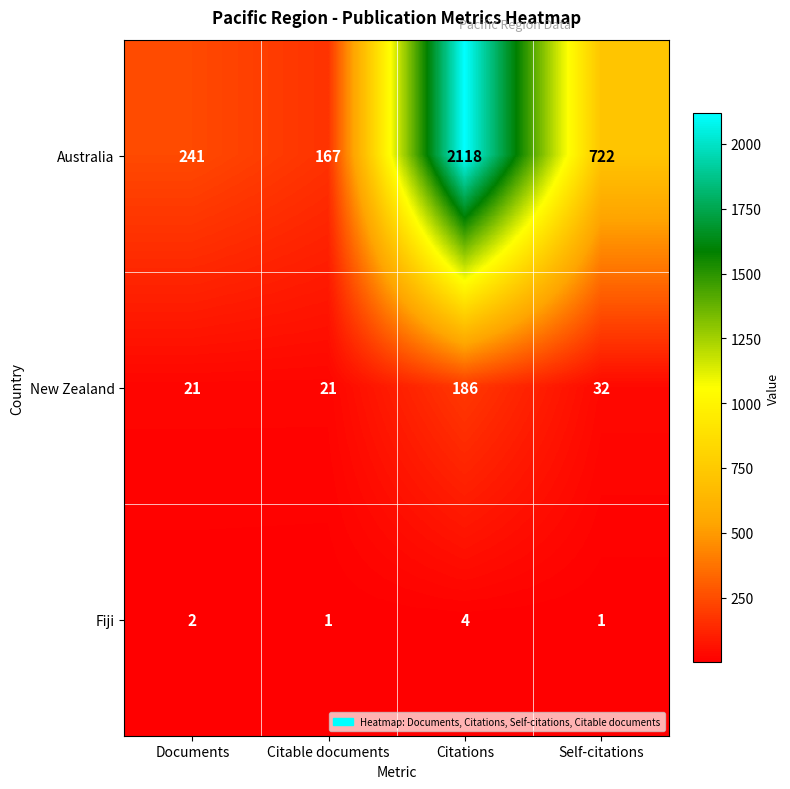

Rank the series by their maximum value, from highest to lowest.

Australia, New Zealand, Fiji